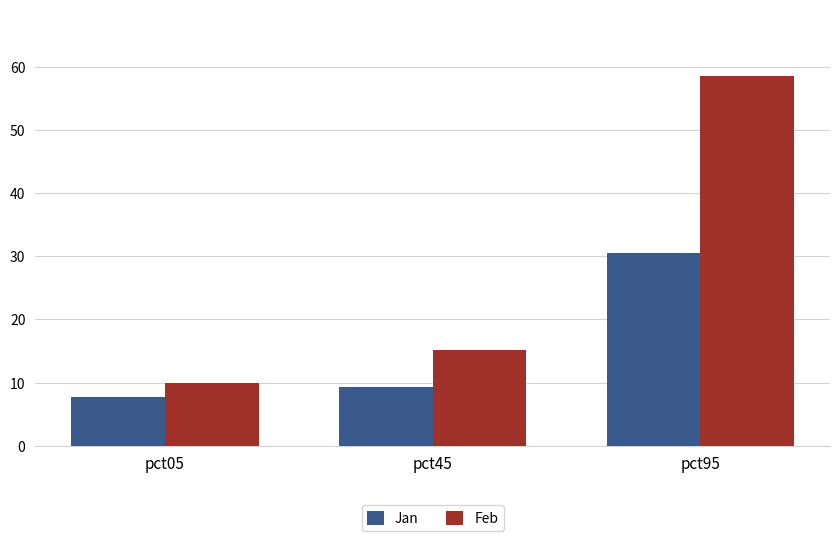

Are the bars horizontal?

No